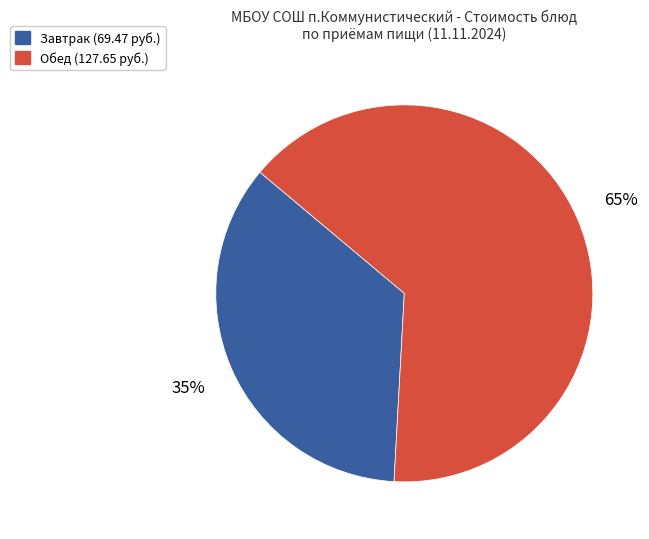

Is there any slice that represents more than half of the pie?

Yes